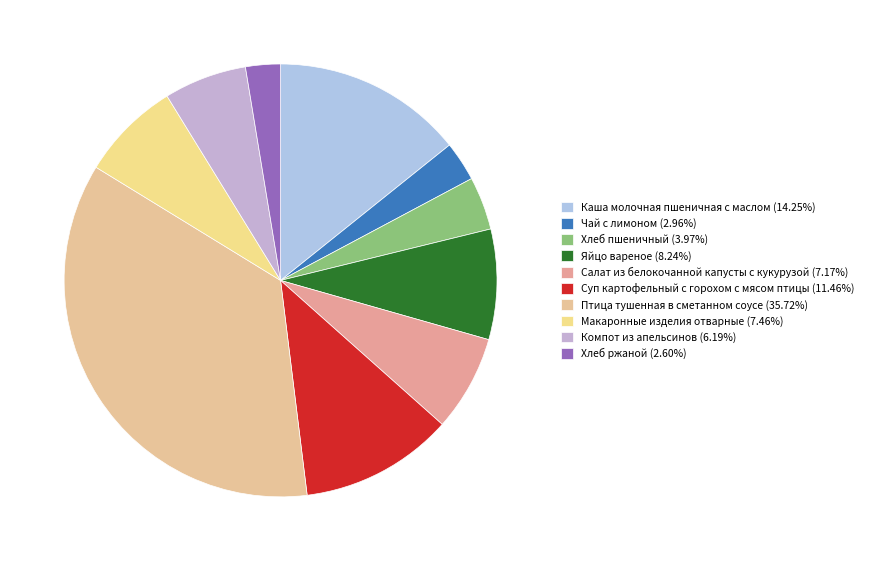

How many segments does this pie chart have?

10